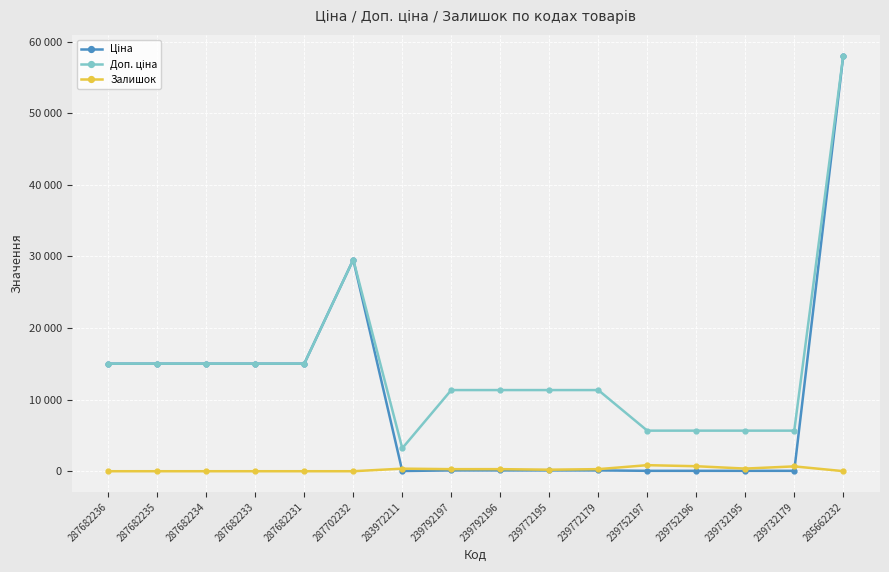

True or false: Залишок has more than 0 interior local peaks.

True